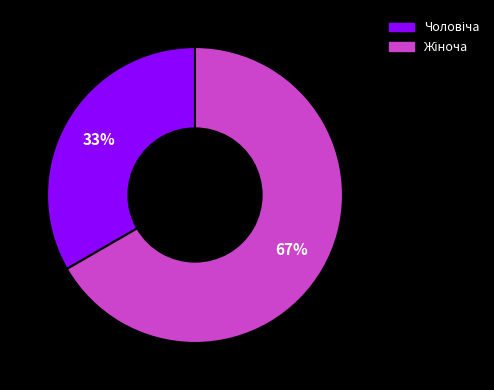

To the nearest percent, what is the average slice percentage?

50%